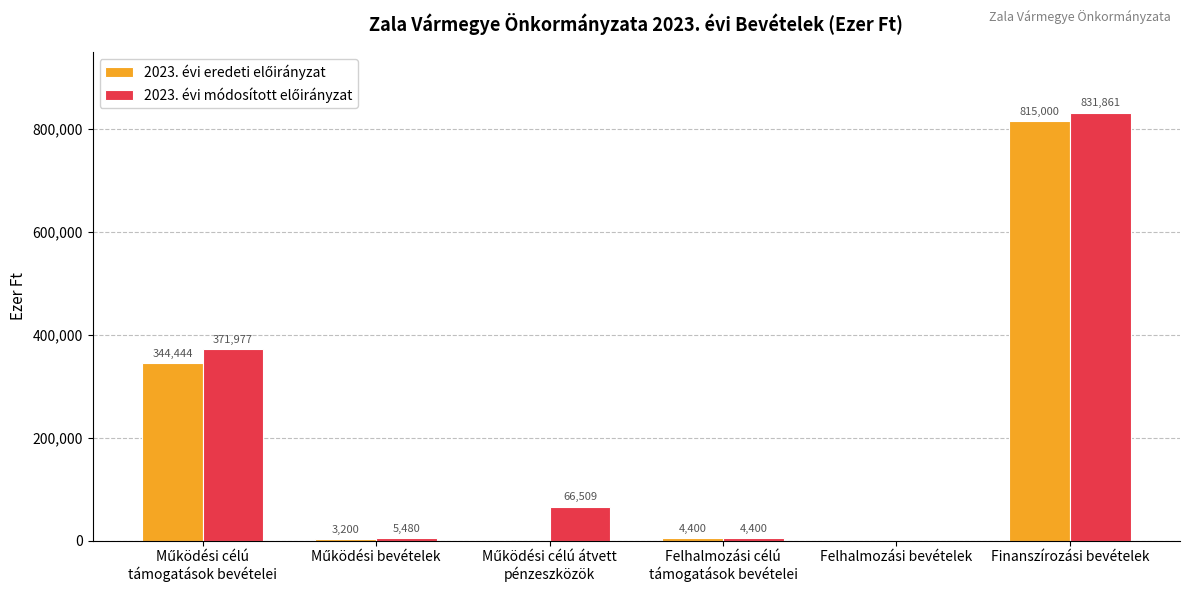

At which category is the sum across all series the highest?

Finanszírozási bevételek